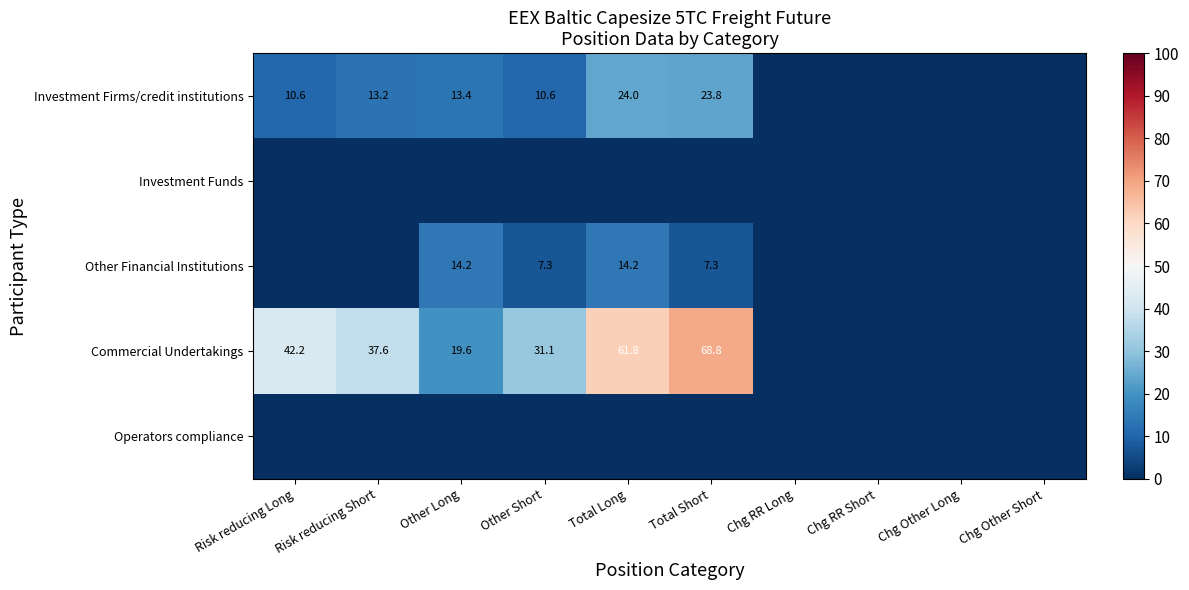

The value of Other Financial Institutions at Other Long is 9.3. True or false?

False